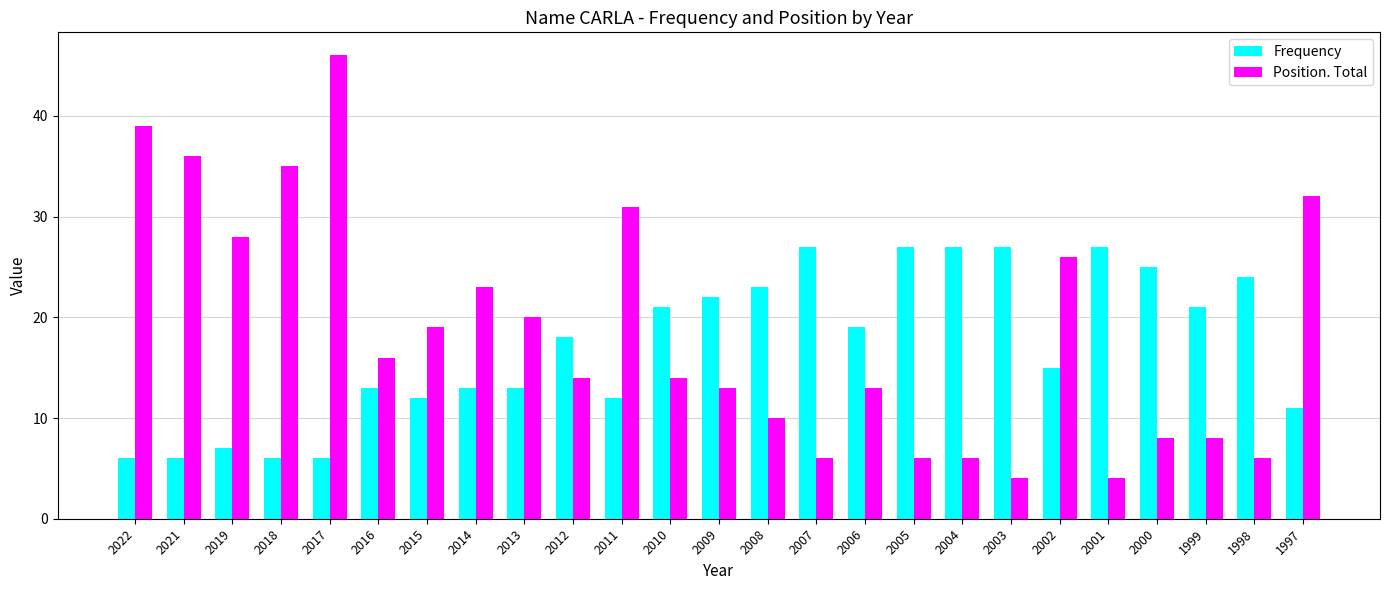

Where is Position. Total nearest to the value 25?

2002